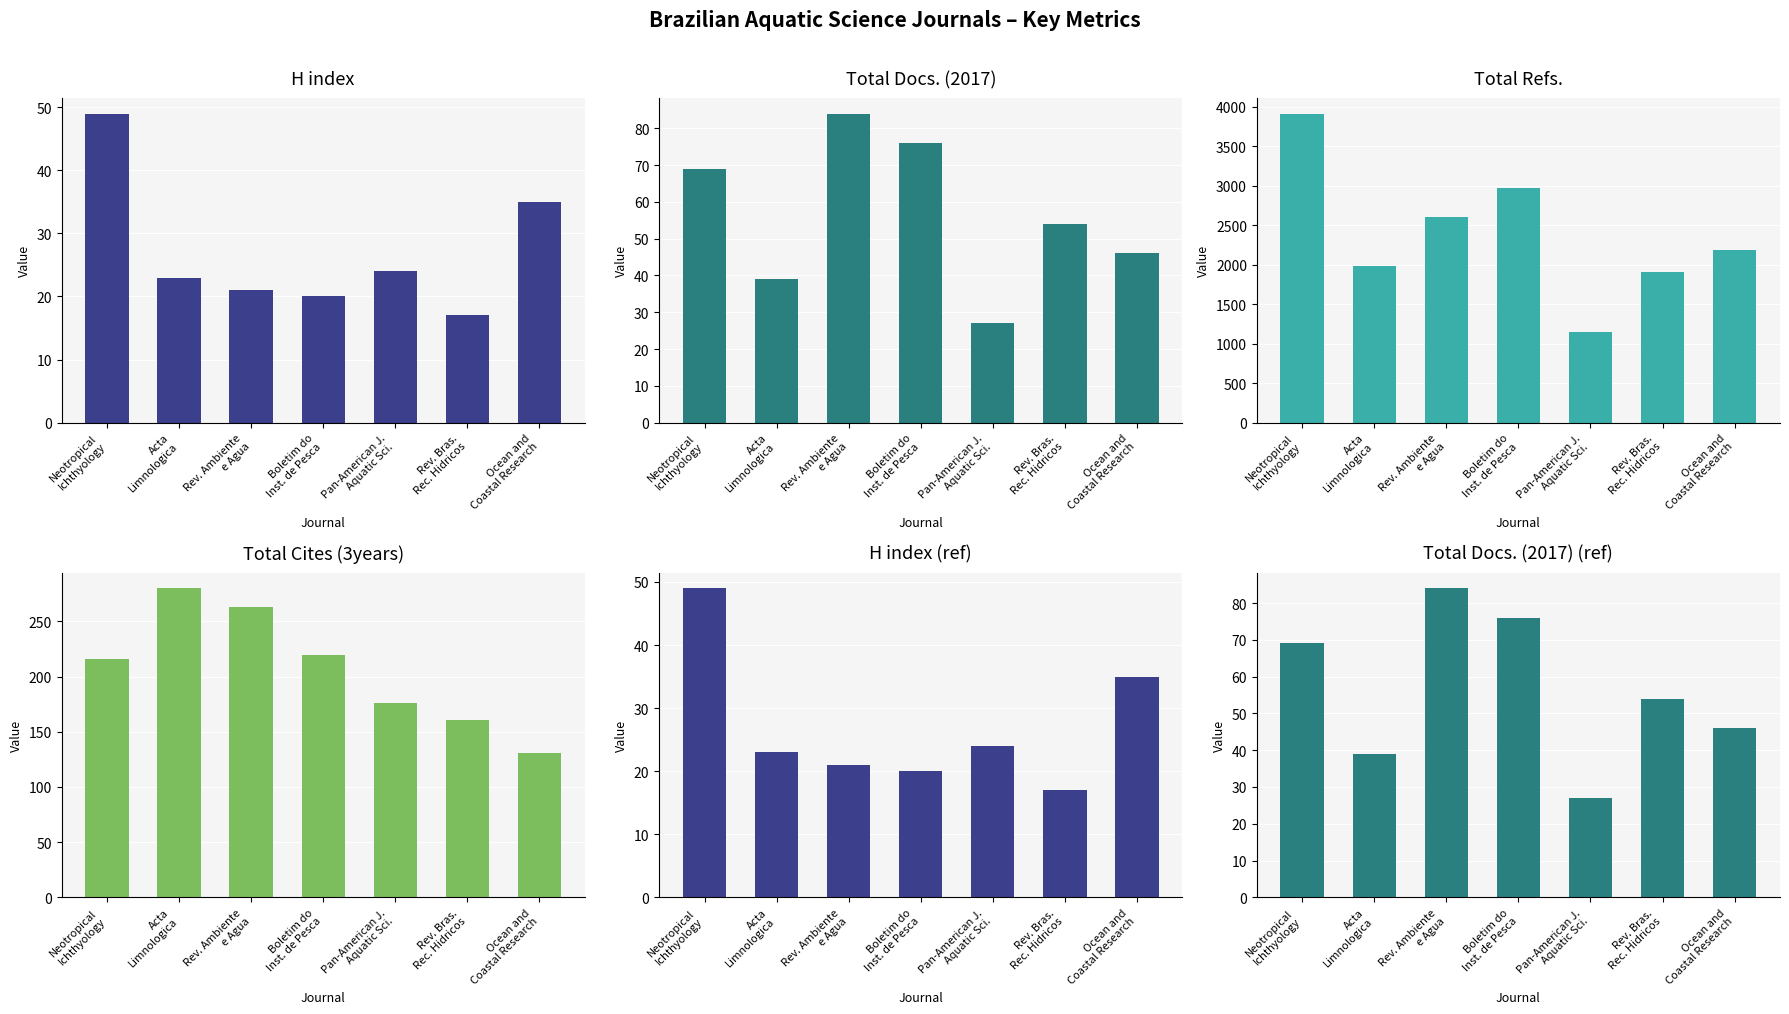

What is the total value across all series at Acta
Limnologica?

2326